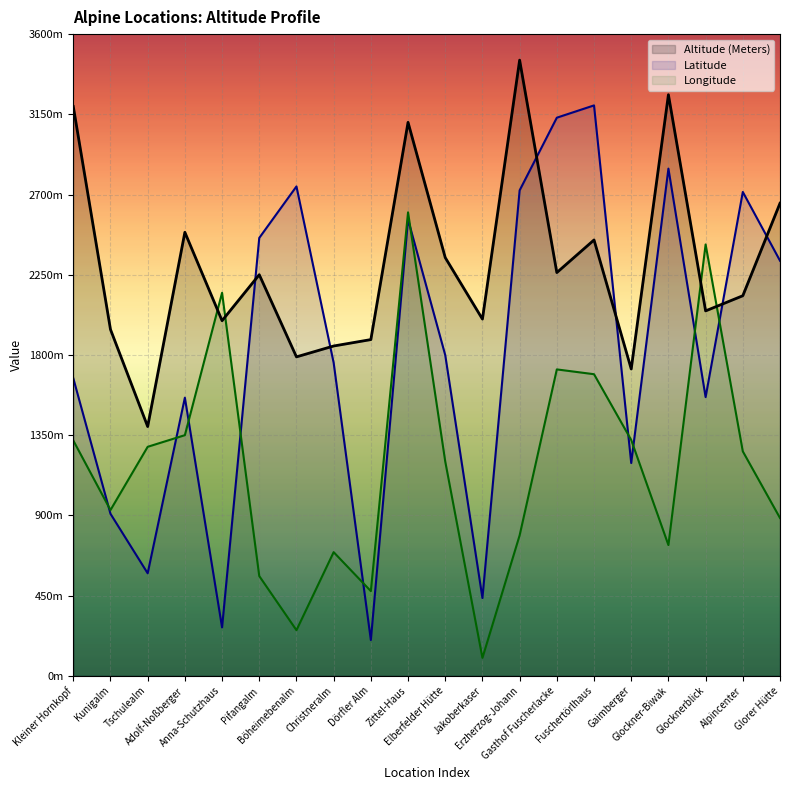

Where do Altitude (Meters) and Latitude first cross each other?

Anna-Schutzhaus and Pifangalm